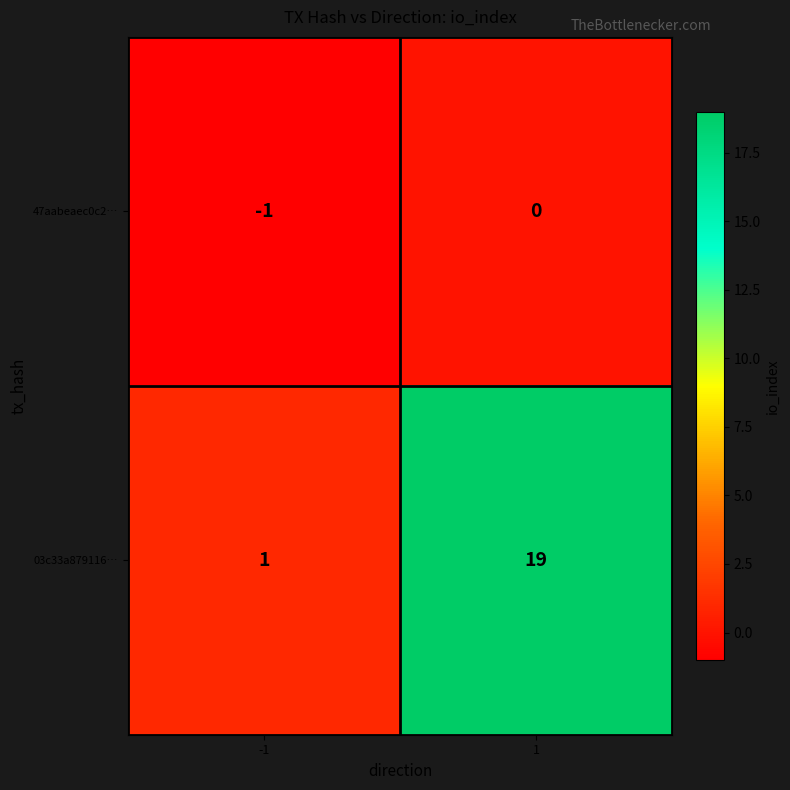

How many values in 47aabeaec0c2… are below zero?

1